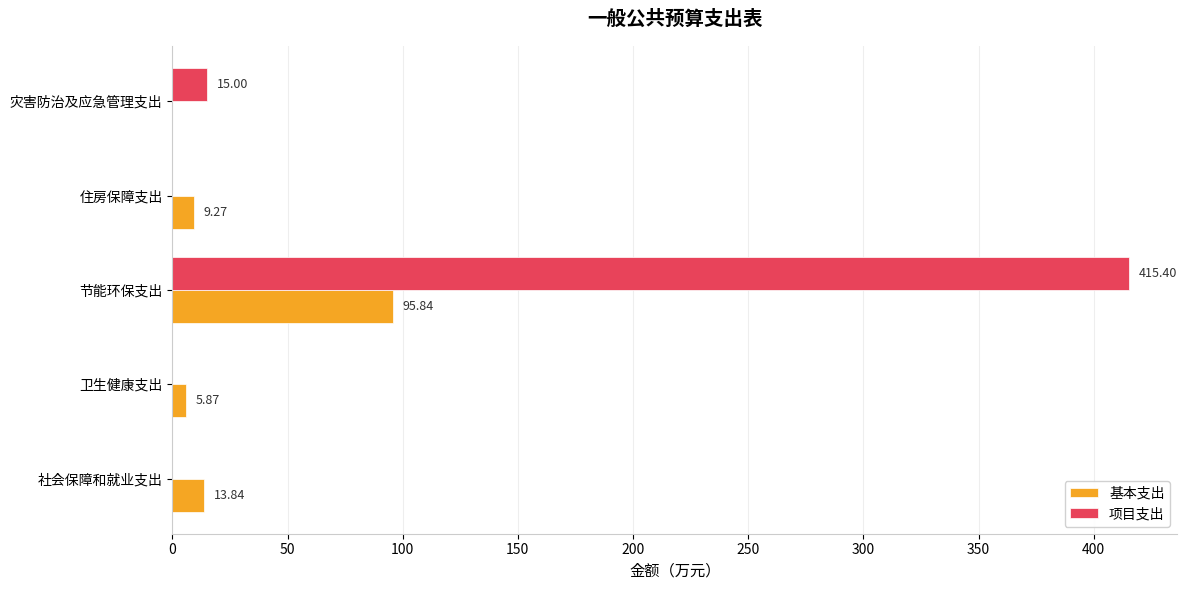

Which series changed the most between 社会保障和就业支出 and 卫生健康支出?

基本支出